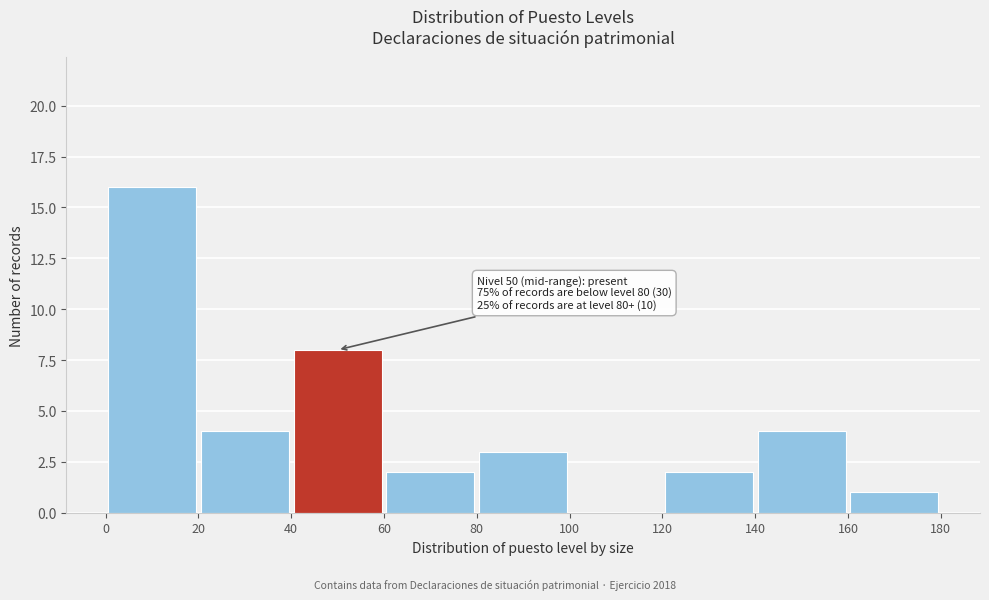

Which range on the x-axis has the tallest bar?

0 to 20